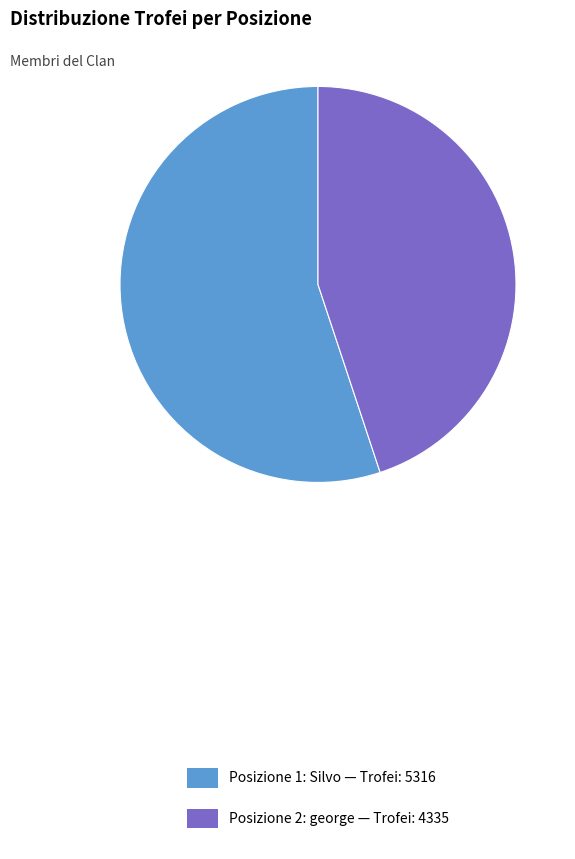

Rank the categories by value from lowest to highest.

Posizione 2: george — Trofei: 4335, Posizione 1: Silvo — Trofei: 5316